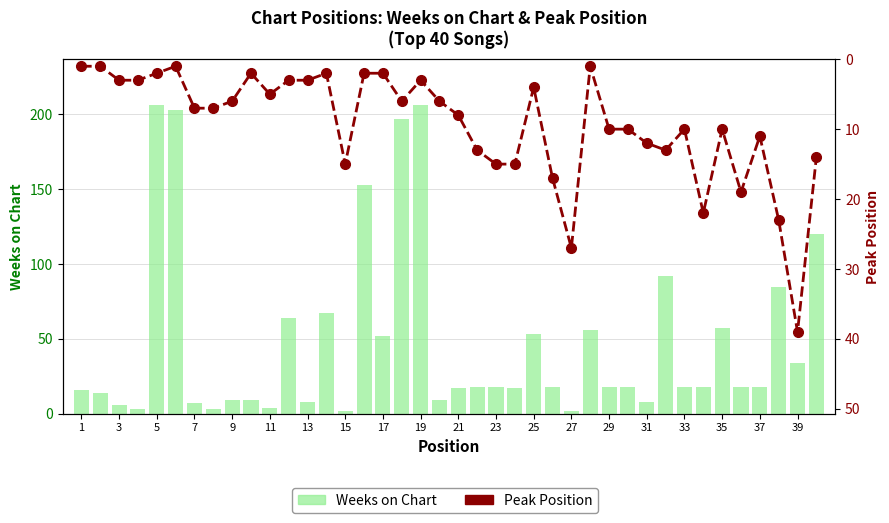

Which series has the largest total across all categories?

Weeks on Chart